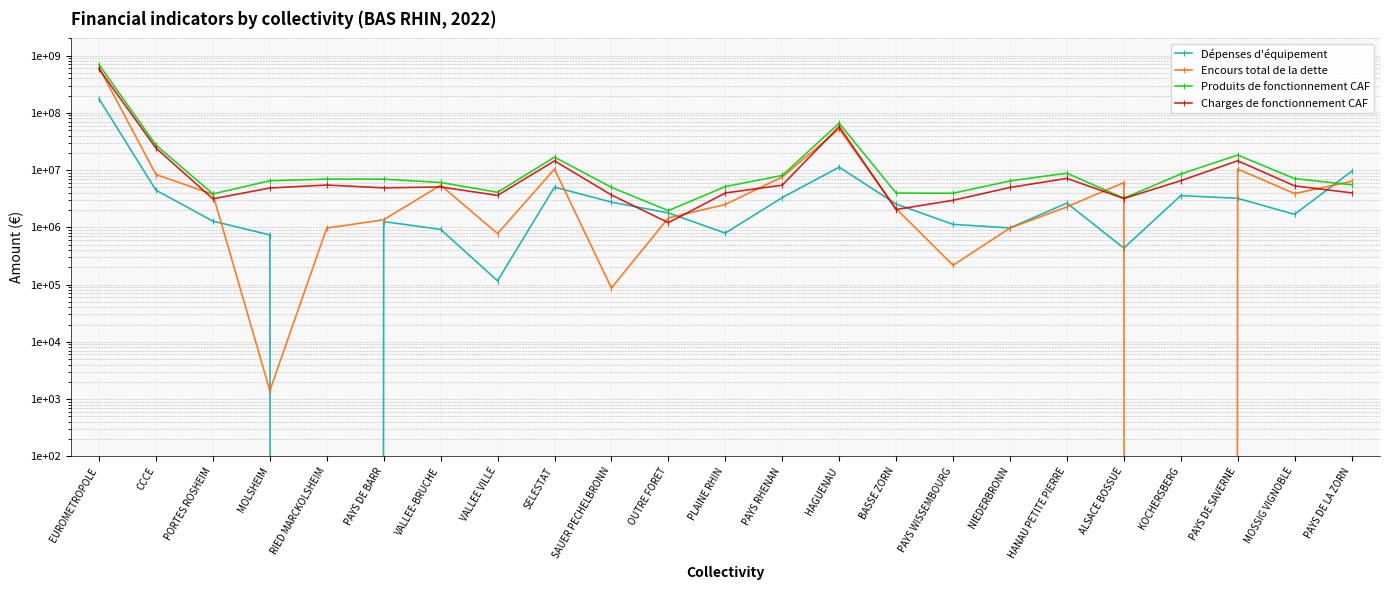

What position from the left is RIED MARCKOLSHEIM?

5